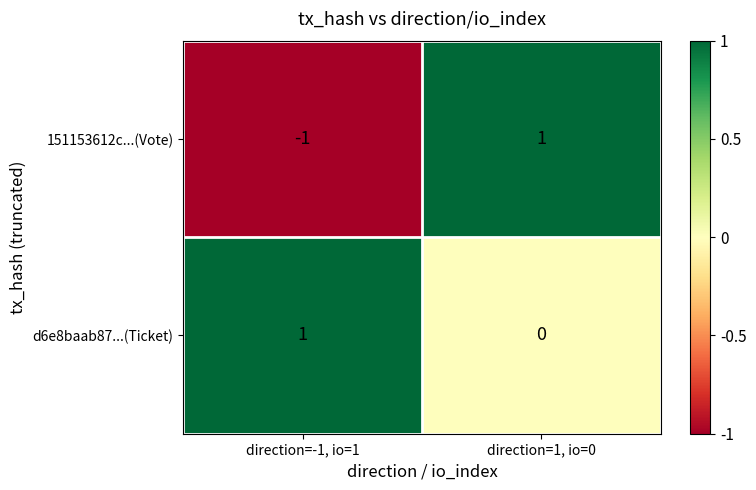

At which category does the chart reach its minimum across all series?

direction=-1, io=1